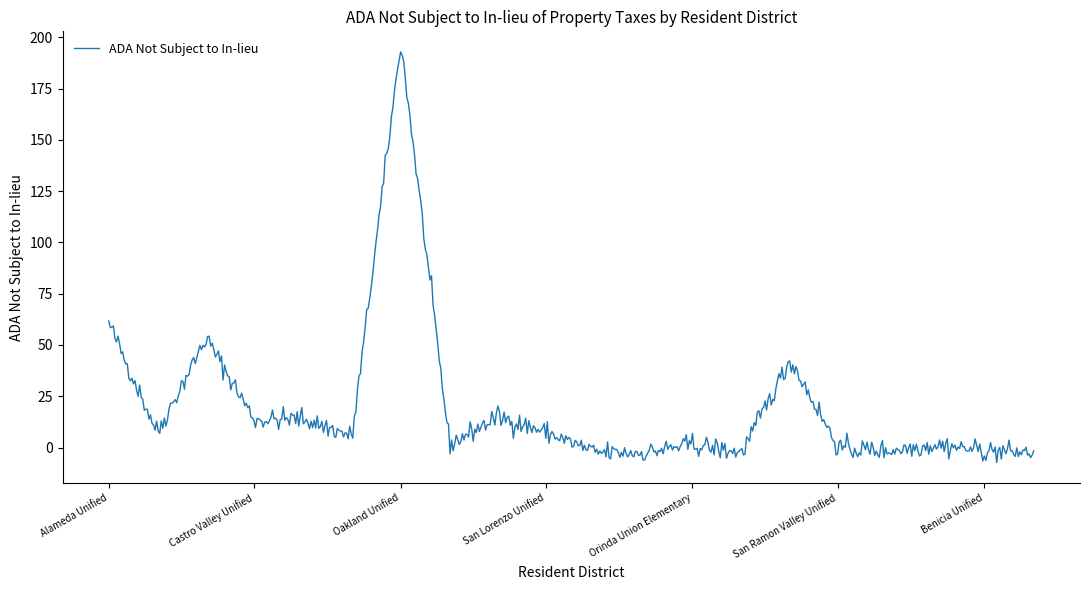

What is the difference between the maximum and minimum values?

200.3